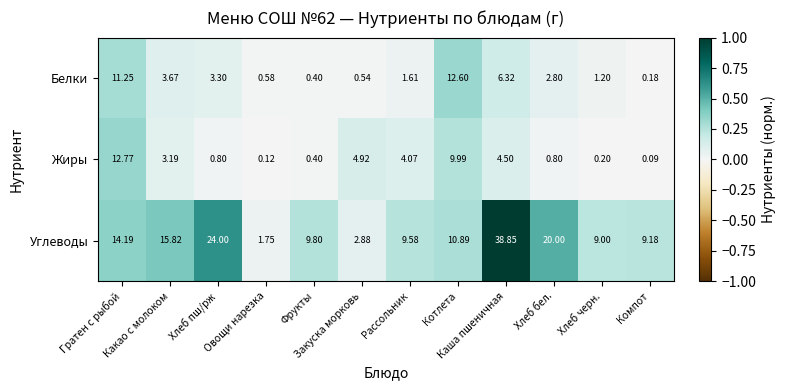

Reading left to right, extract all data points from this chart.

Белки: Гратен с рыбой=11.2	Какао с молоком=3.7	Хлеб пш/рж=3.3	Овощи нарезка=0.6	Фрукты=0.4	Закуска морковь=0.5	Рассольник=1.6	Котлета=12.6	Каша пшеничная=6.3	Хлеб бел.=2.8	Хлеб черн.=1.2	Компот=0.2
Жиры: Гратен с рыбой=12.8	Какао с молоком=3.2	Хлеб пш/рж=0.8	Овощи нарезка=0.1	Фрукты=0.4	Закуска морковь=4.9	Рассольник=4.1	Котлета=10.0	Каша пшеничная=4.5	Хлеб бел.=0.8	Хлеб черн.=0.2	Компот=0.1
Углеводы: Гратен с рыбой=14.2	Какао с молоком=15.8	Хлеб пш/рж=24.0	Овощи нарезка=1.8	Фрукты=9.8	Закуска морковь=2.9	Рассольник=9.6	Котлета=10.9	Каша пшеничная=38.9	Хлеб бел.=20.0	Хлеб черн.=9.0	Компот=9.2